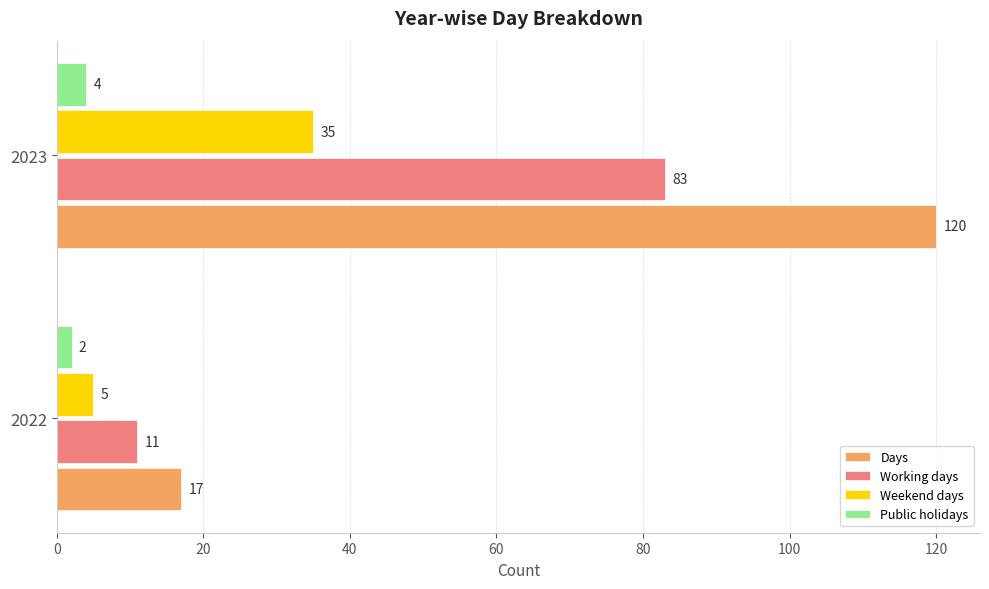

What is the sum of all Working days values?

94